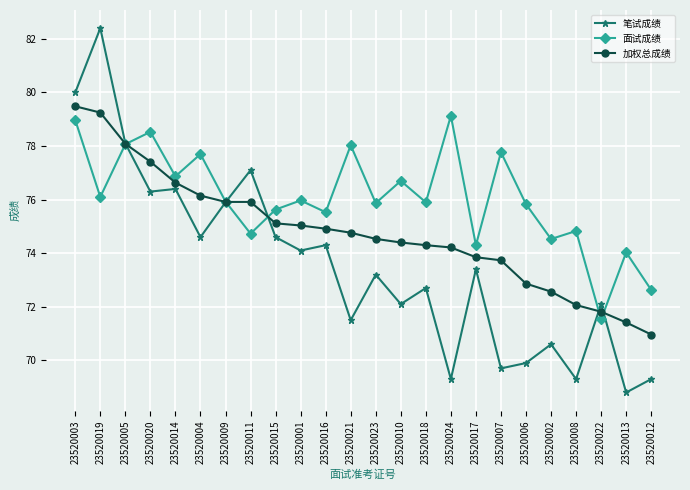

List the series in order of their peak value, highest first.

笔试成绩, 加权总成绩, 面试成绩